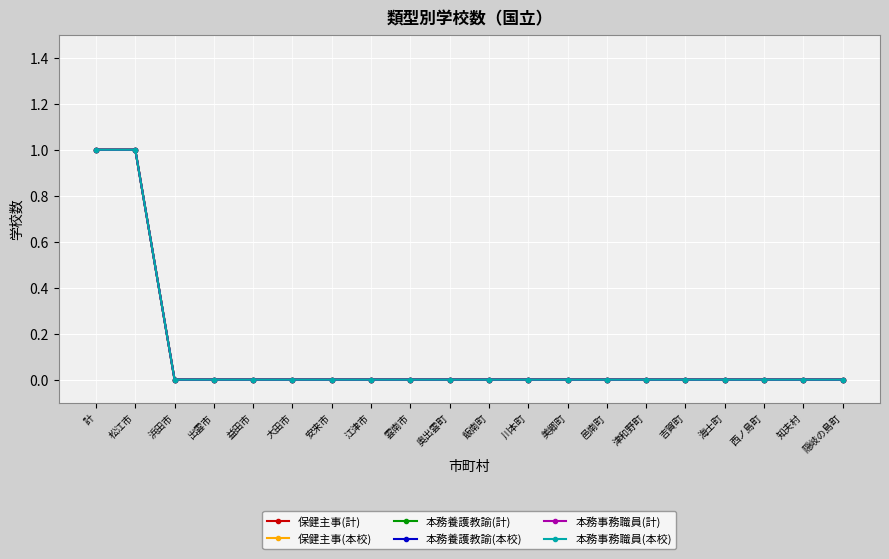

Does the chart have visible grid lines?

Yes